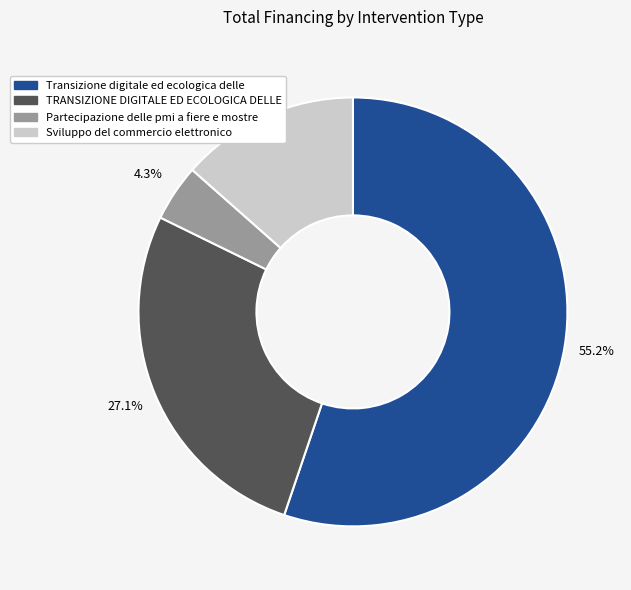

Is there any slice that represents more than half of the pie?

Yes